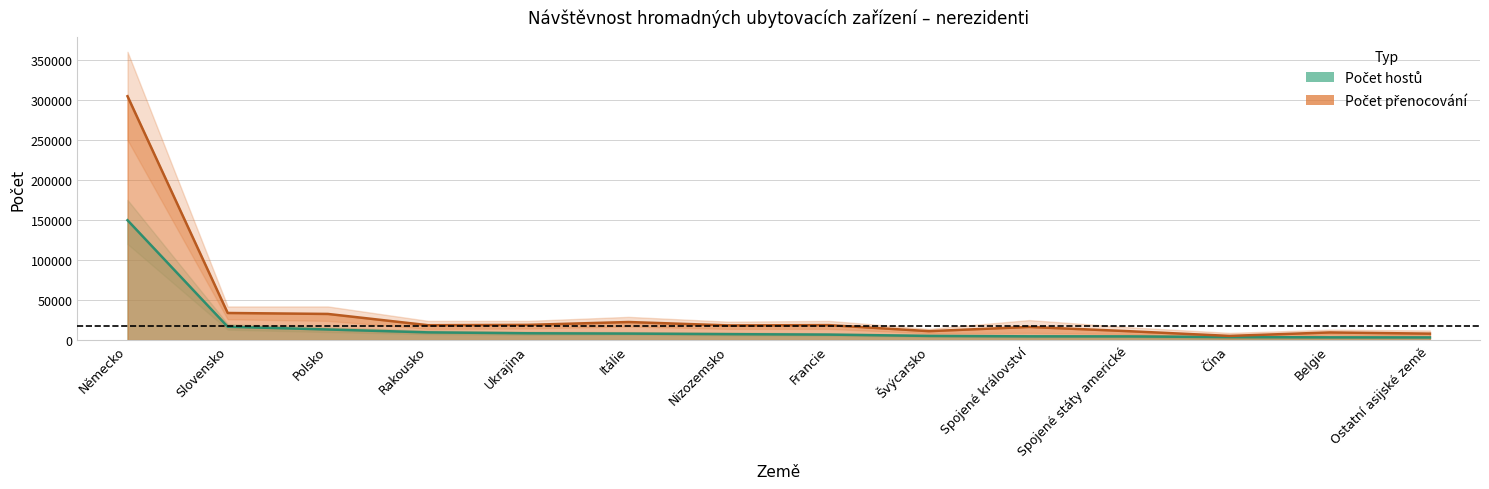

What position from the right is Ostatní asijské země?

1